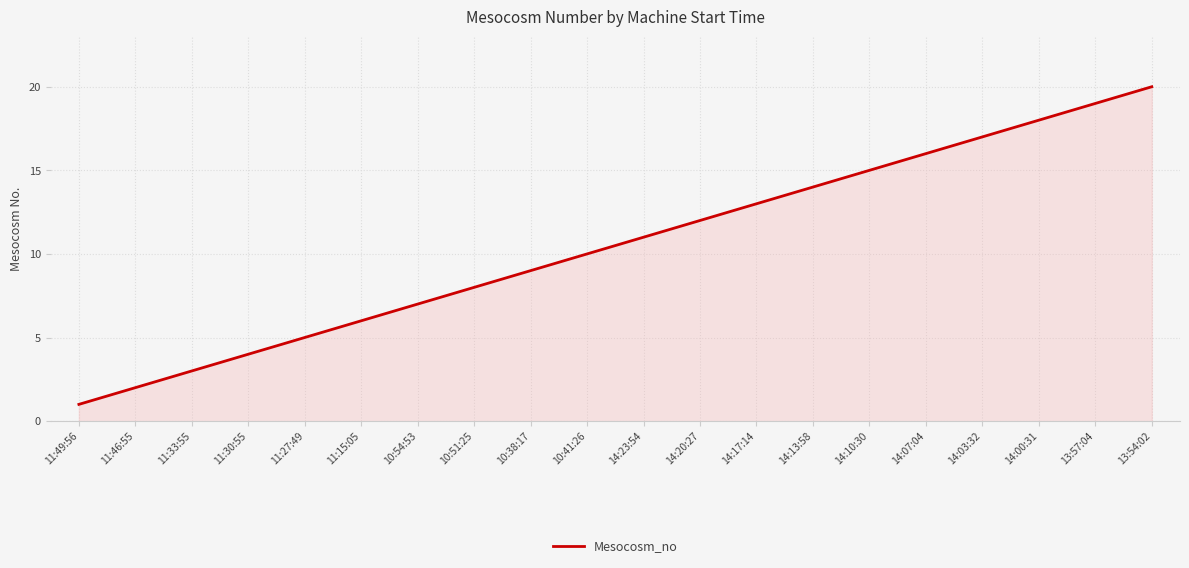

What is the maximum value shown in the chart?

20